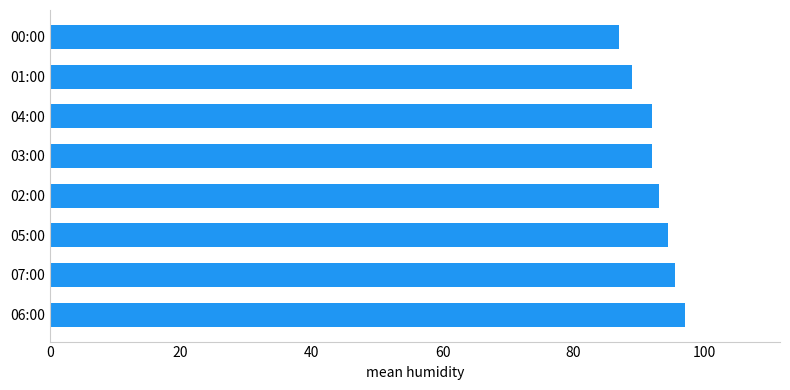

Which has a higher value, 05:00 or 04:00?

05:00